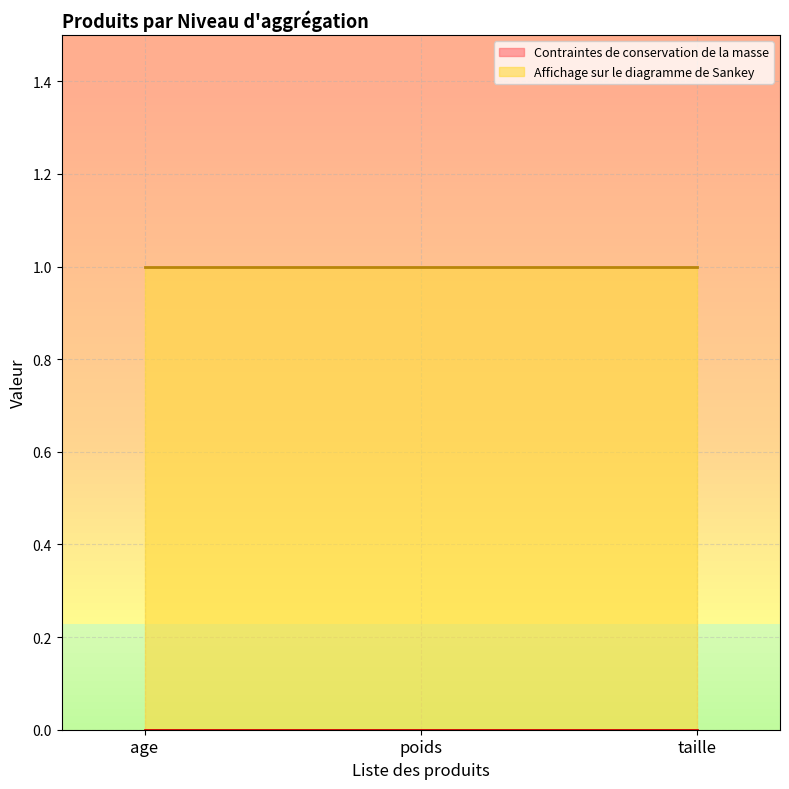

Which label corresponds to the largest value in the chart?

age